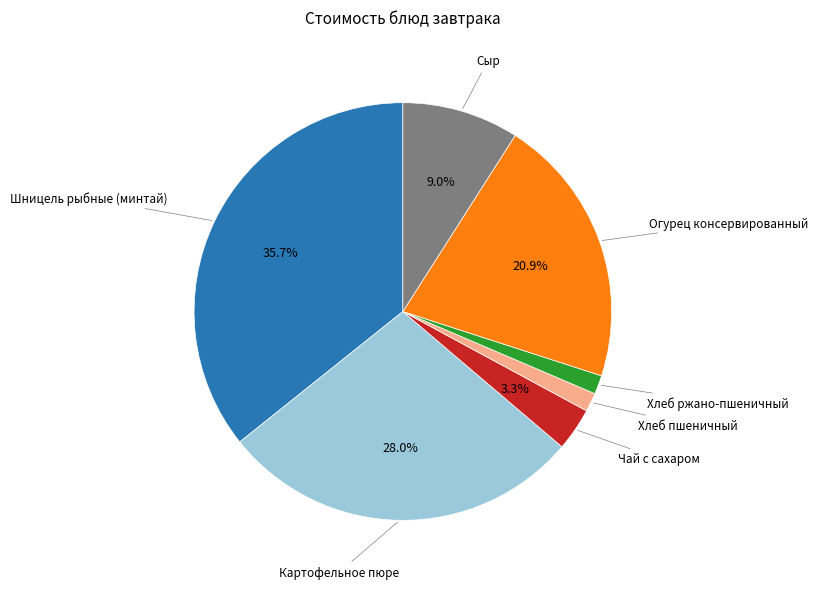

How many slices are in this pie chart?

7